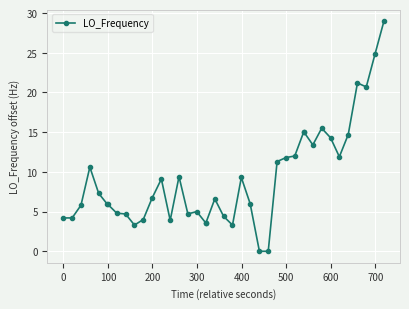

Does the chart display data point markers on the line(s)?

Yes